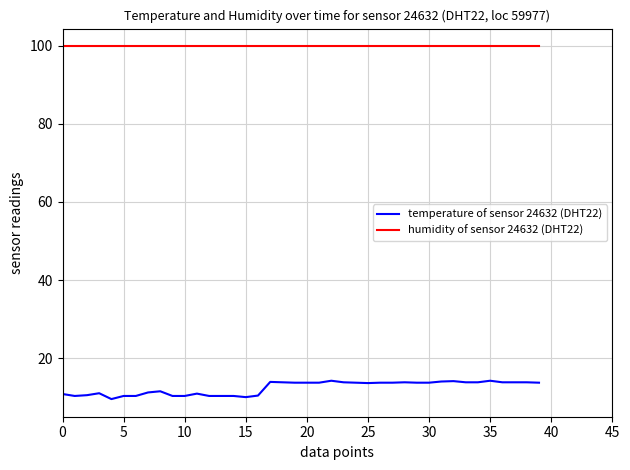

True or false: humidity of sensor 24632 (DHT22) and temperature of sensor 24632 (DHT22) cross at least once.

False